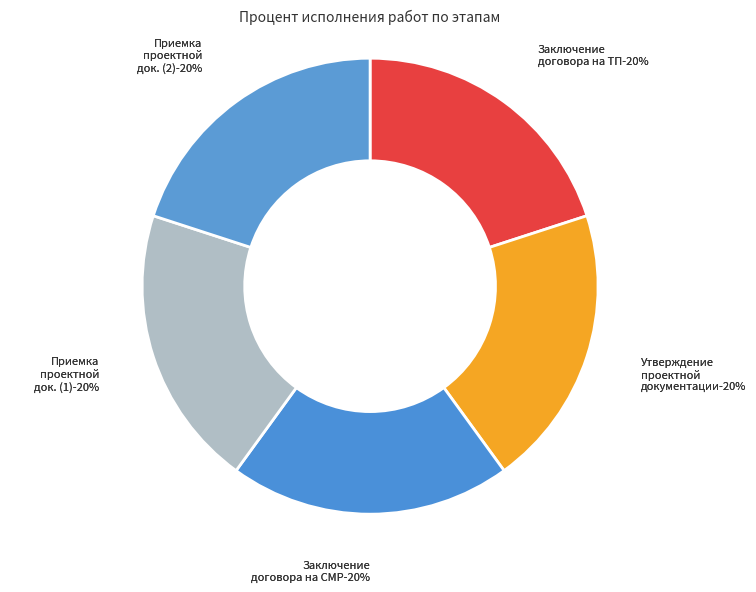

Is it true that Приемка проектной документации (1) is 20% of the pie?

True